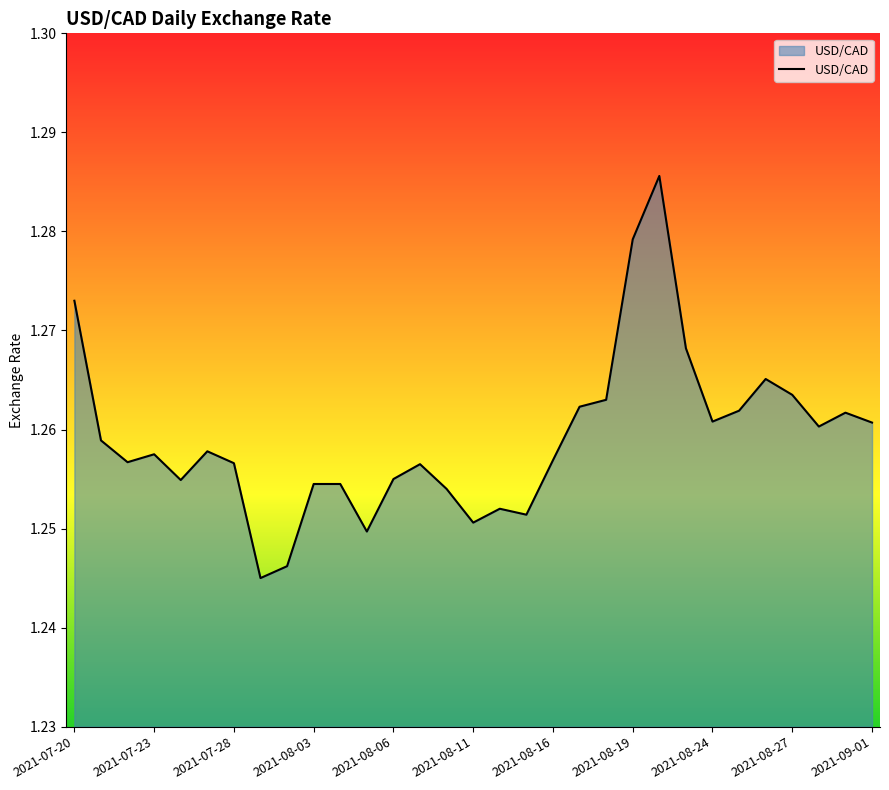

What is the value of the 5th point from the left?

1.3